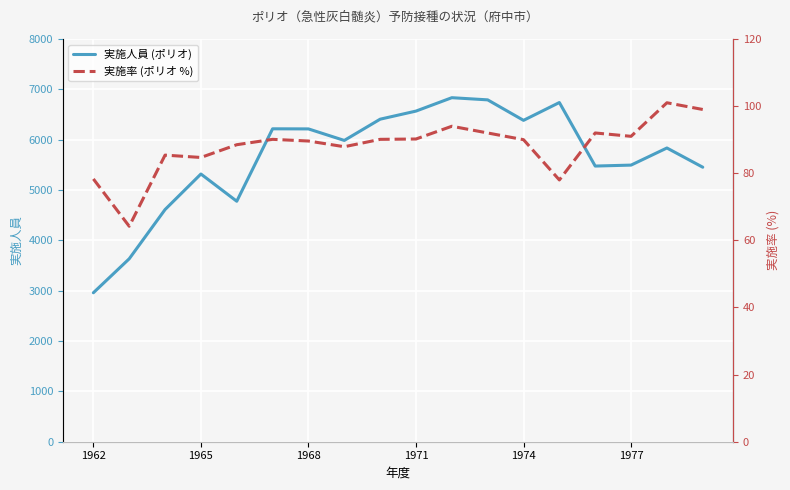

At which category does 実施人員 (ポリオ) reach its first local peak?

1965